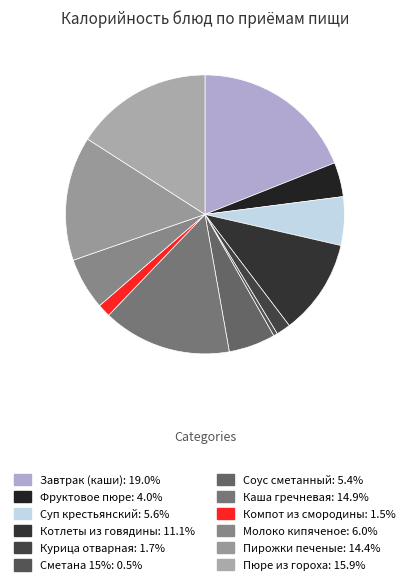

To the nearest percent, what percentage of the pie is Пирожки печеные?

14%